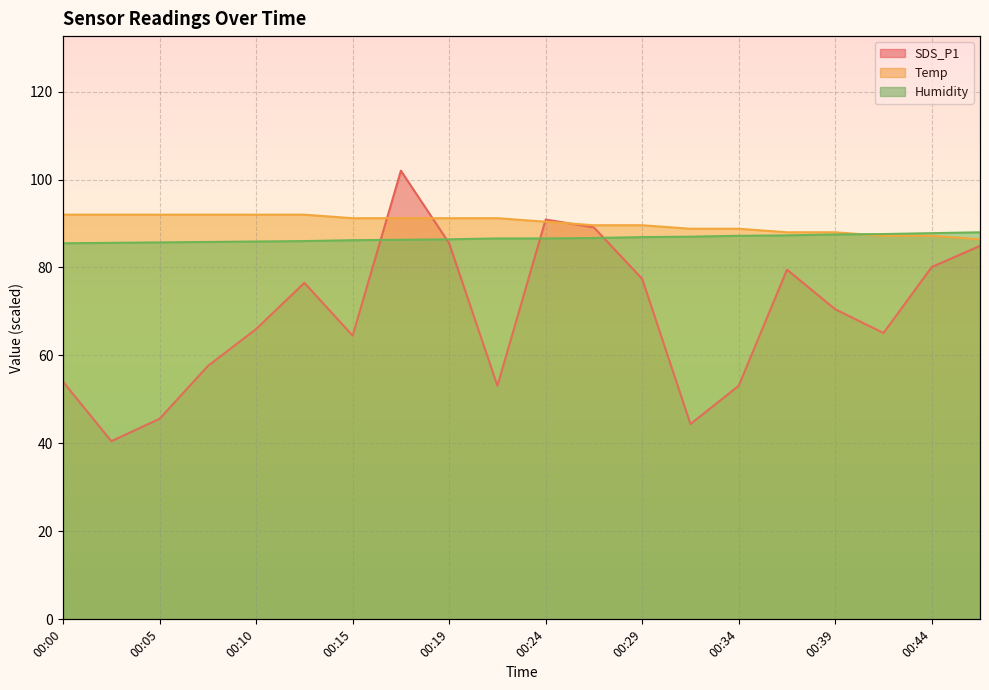

At which category is the sum across all series the highest?

00:17